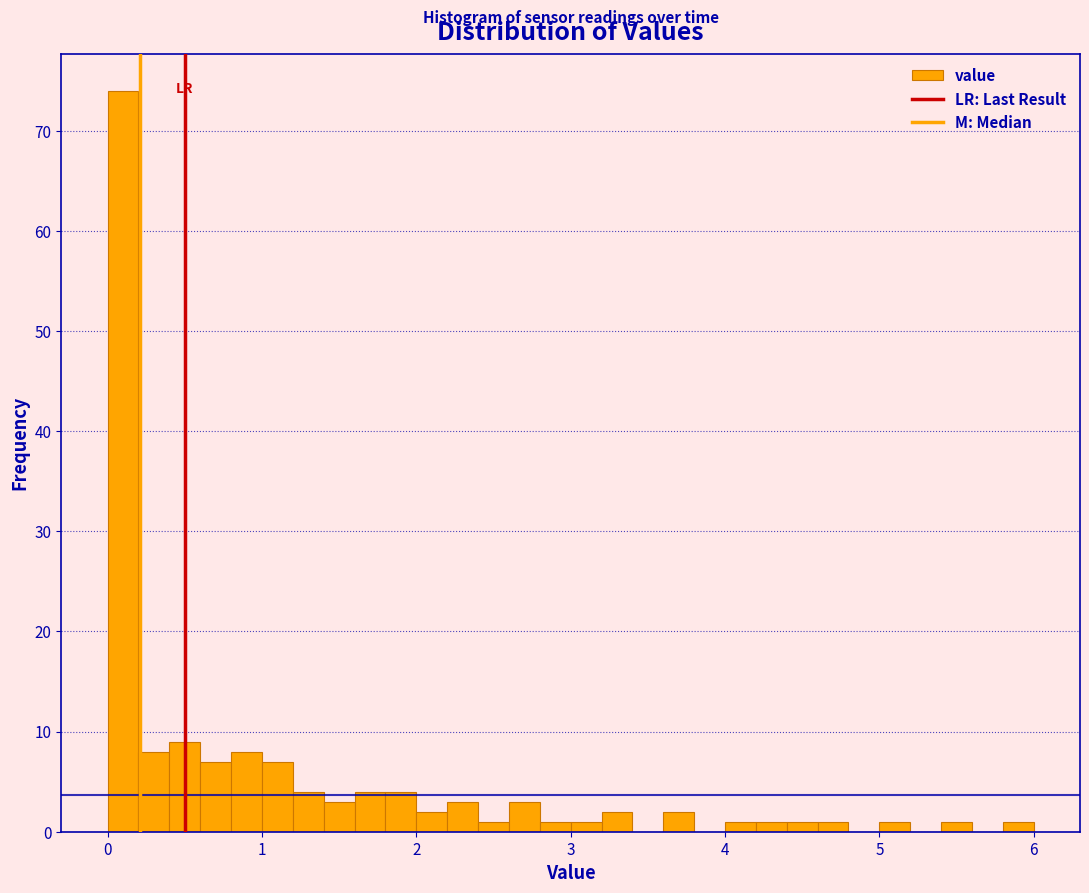

Read against the x-axis, roughly where is the centre of the tallest bar?

0.1